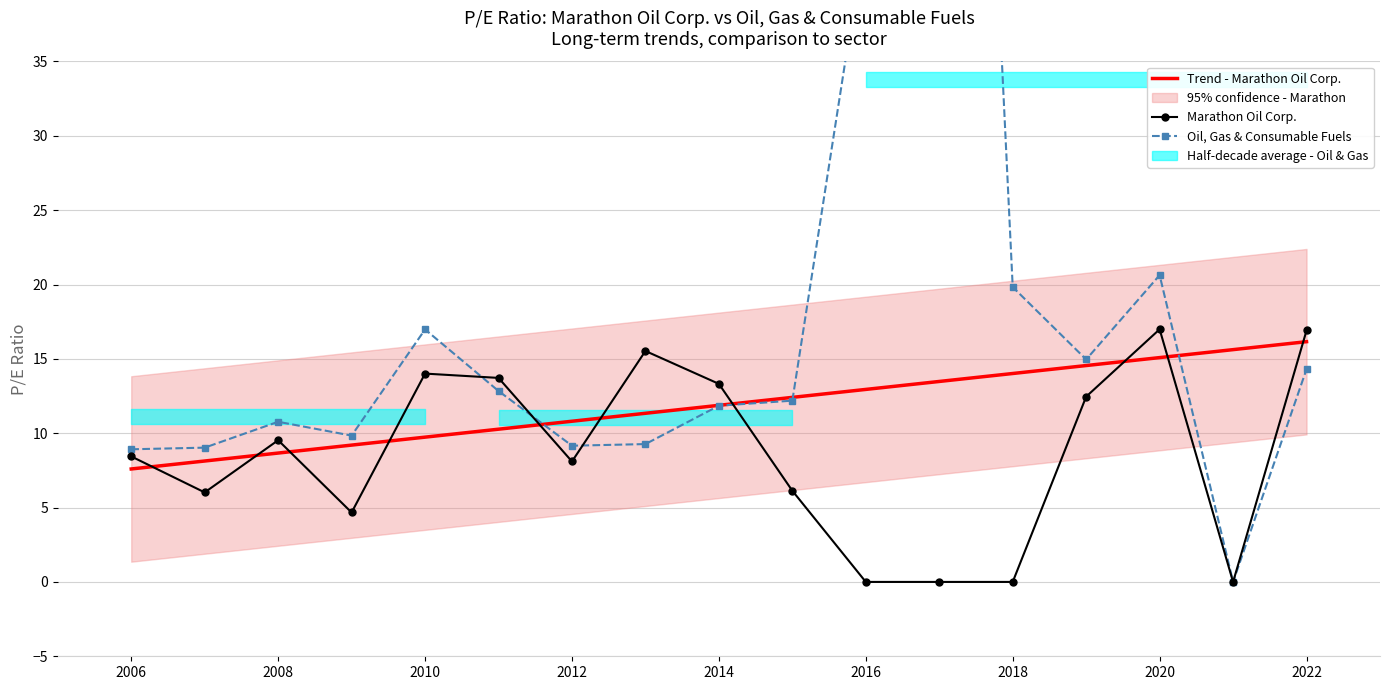

At how many categories does at least one series exceed 79?

1